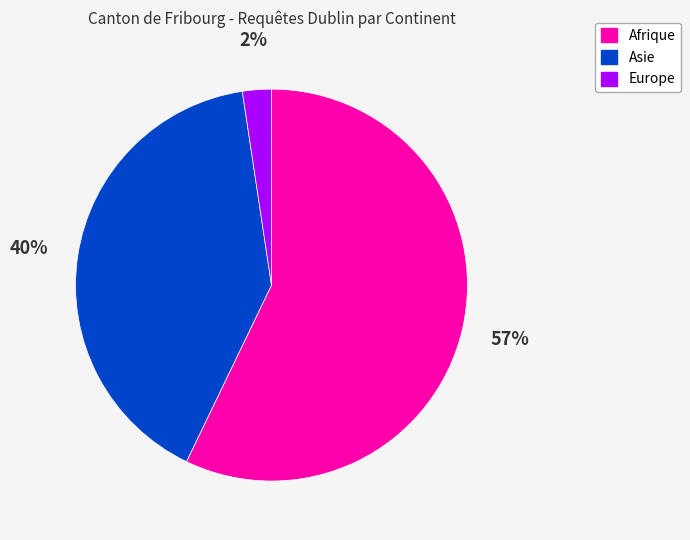

Does Afrique account for over 50% of the chart?

Yes